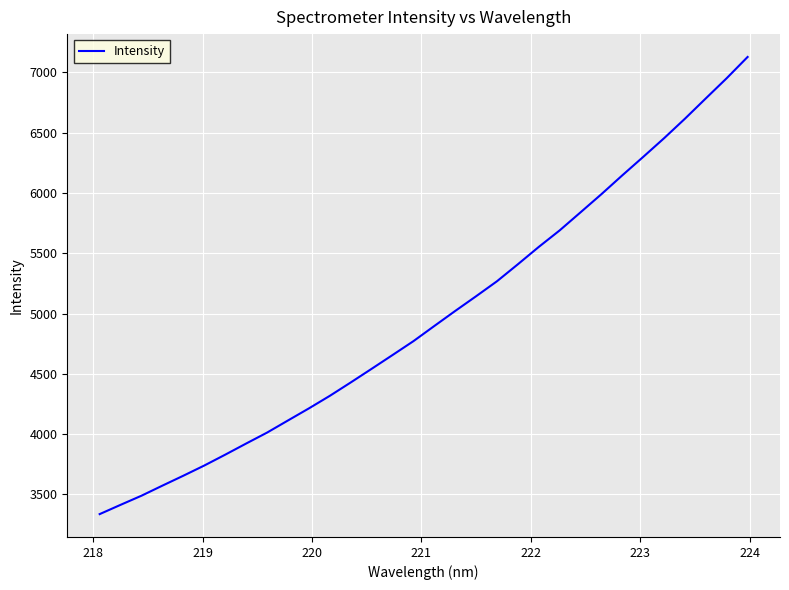

What is the smallest value displayed?

3335.7